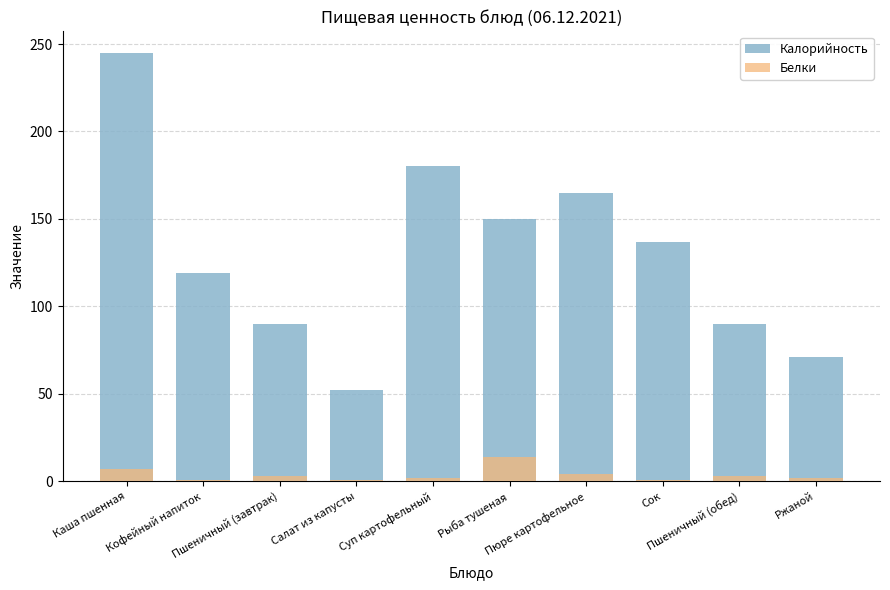

Reading left to right, extract all data points from this chart.

Калорийность: Каша пшенная=245	Кофейный напиток=119	Пшеничный (завтрак)=90	Салат из капусты=52	Суп картофельный=180	Рыба тушеная=150	Пюре картофельное=165	Сок=137	Пшеничный (обед)=90	Ржаной=71
Белки: Каша пшенная=7	Кофейный напиток=1	Пшеничный (завтрак)=3	Салат из капусты=1	Суп картофельный=2	Рыба тушеная=14	Пюре картофельное=4	Сок=1	Пшеничный (обед)=3	Ржаной=2